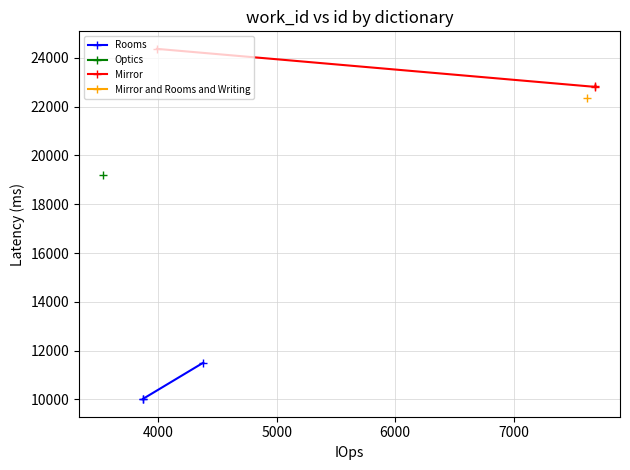

How many data points in Mirror are less than 22868?

1